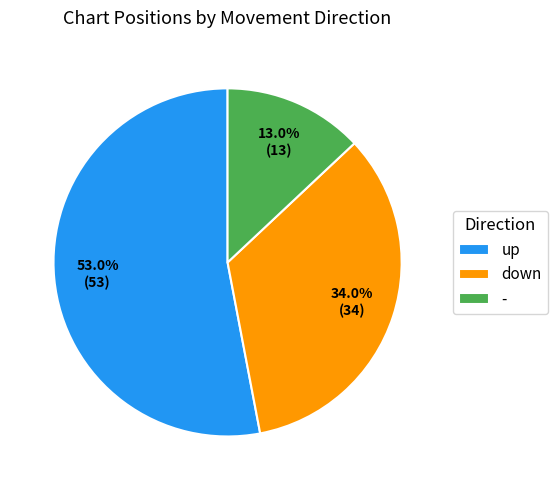

Which category has the biggest portion of the pie?

up